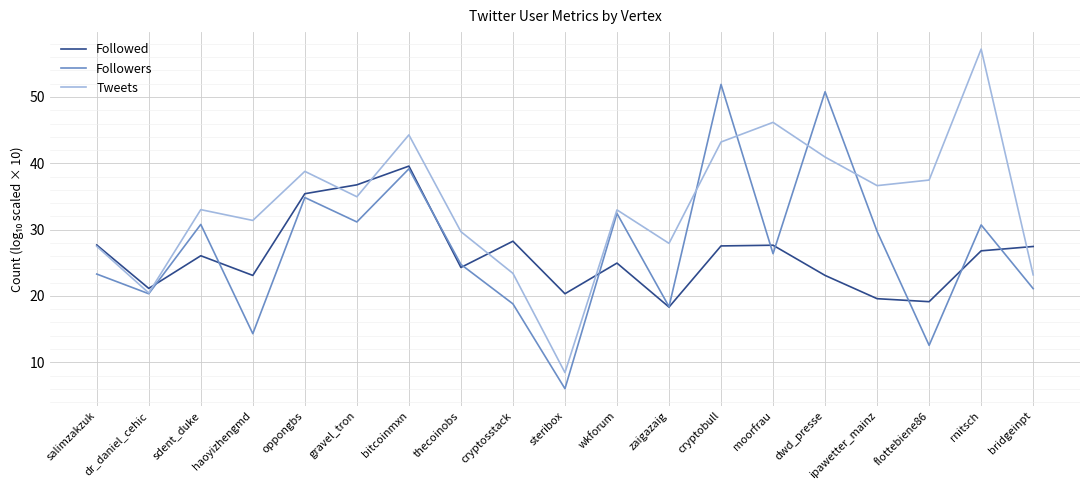

The value of Followers at moorfrau is 44.0. True or false?

False